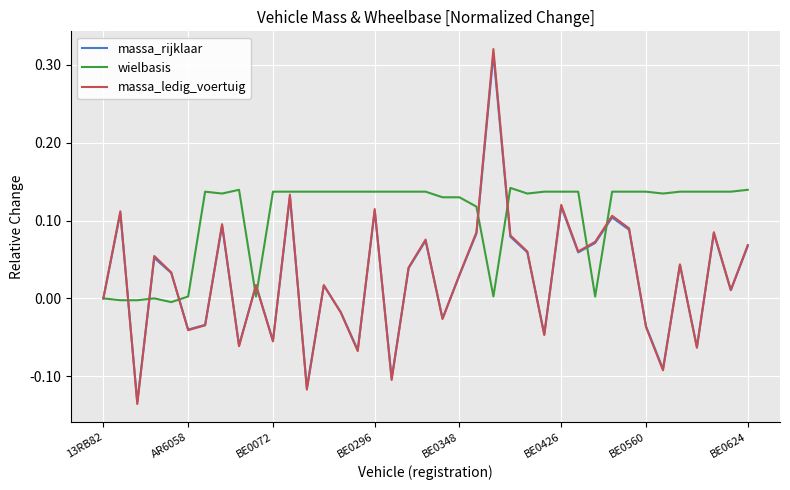

Which series has the widest spread of values?

massa_ledig_voertuig